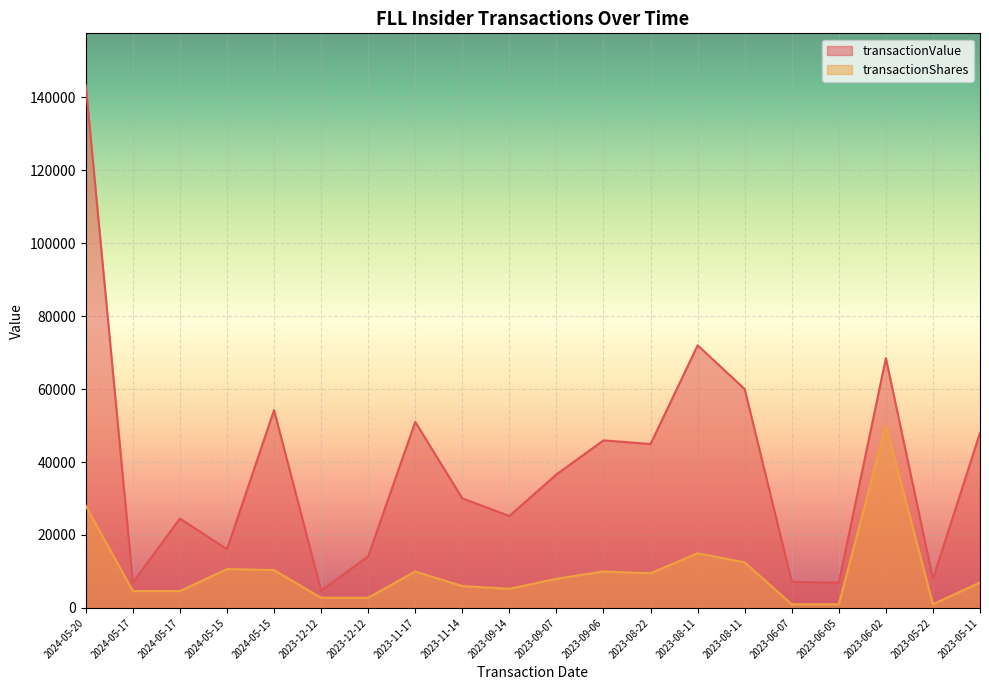

List the labels in order of transactionShares value, smallest first.

2023-06-07, 2023-06-05, 2023-05-22, 2023-12-12, 2023-12-12, 2024-05-17, 2024-05-17, 2023-09-14, 2023-11-14, 2023-05-11, 2023-09-07, 2023-08-22, 2023-11-17, 2023-09-06, 2024-05-15, 2024-05-15, 2023-08-11, 2023-08-11, 2024-05-20, 2023-06-02